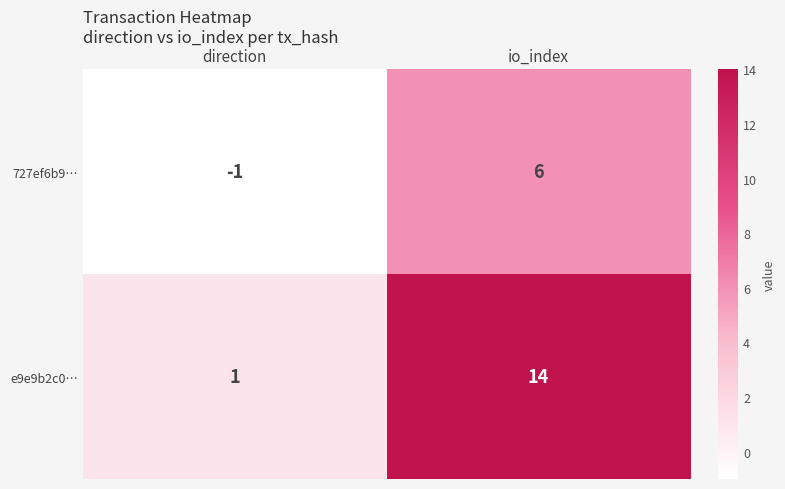

At how many categories does at least one series exceed 7?

1